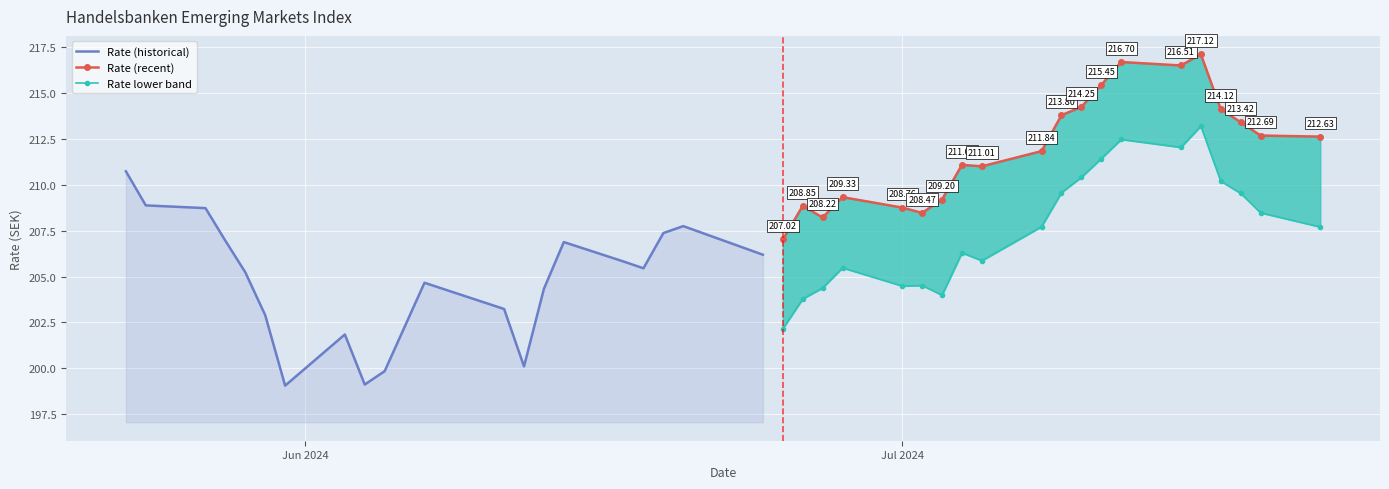

What is the total value across all series at 13?

633.5